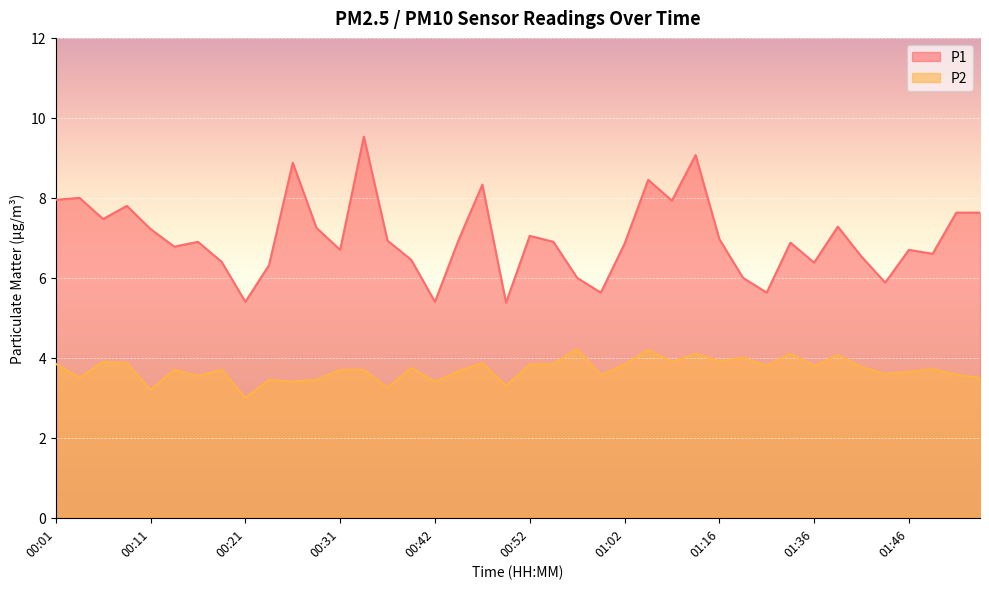

Which series has the largest total across all categories?

P1